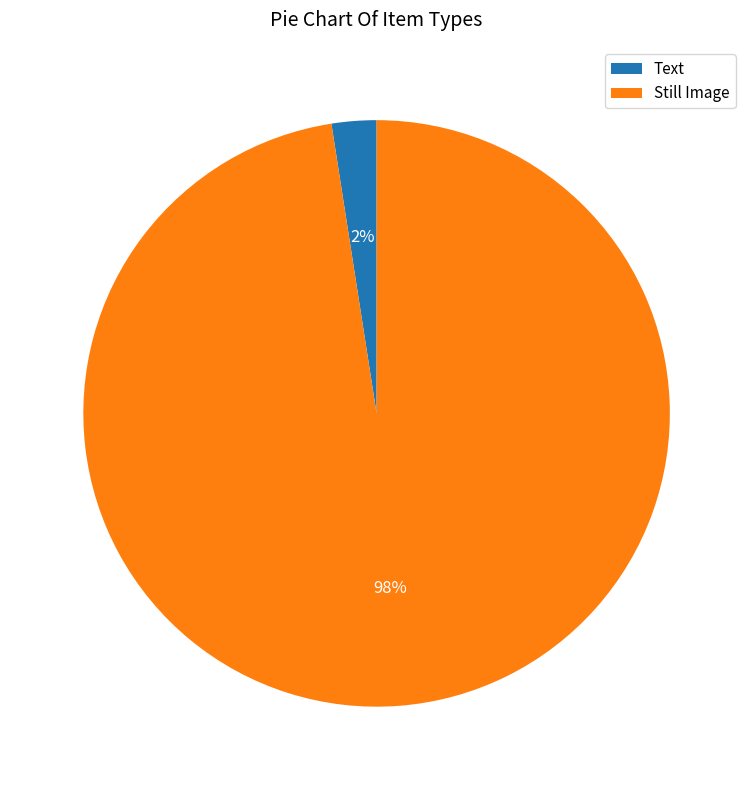

Rank the categories by value from highest to lowest.

Still Image, Text